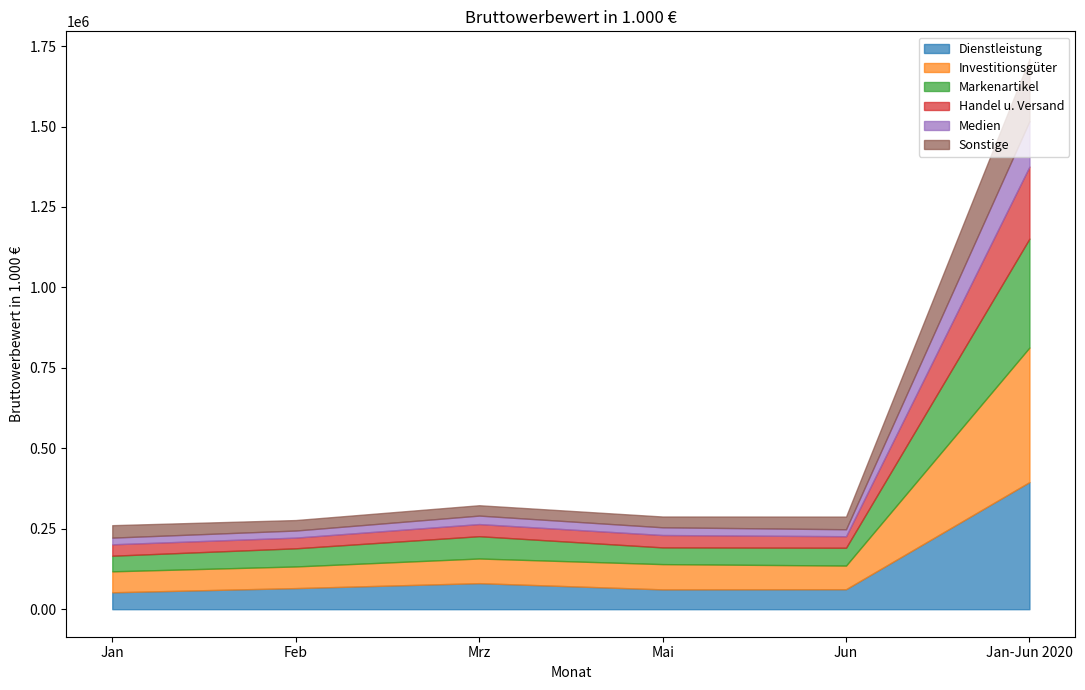

True or false: Dienstleistung has more than 2 interior local peaks.

False